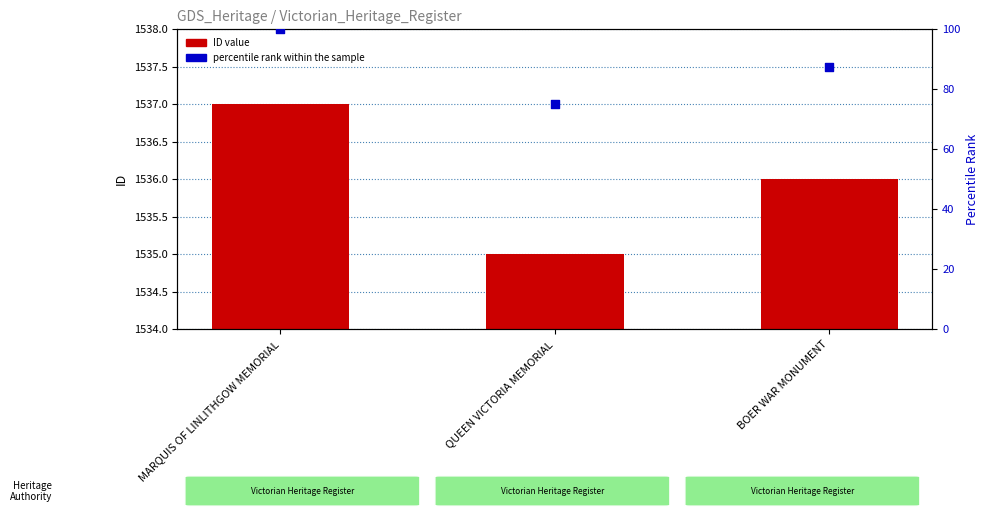

Which series reaches the minimum Y coordinate?

percentile rank within the sample